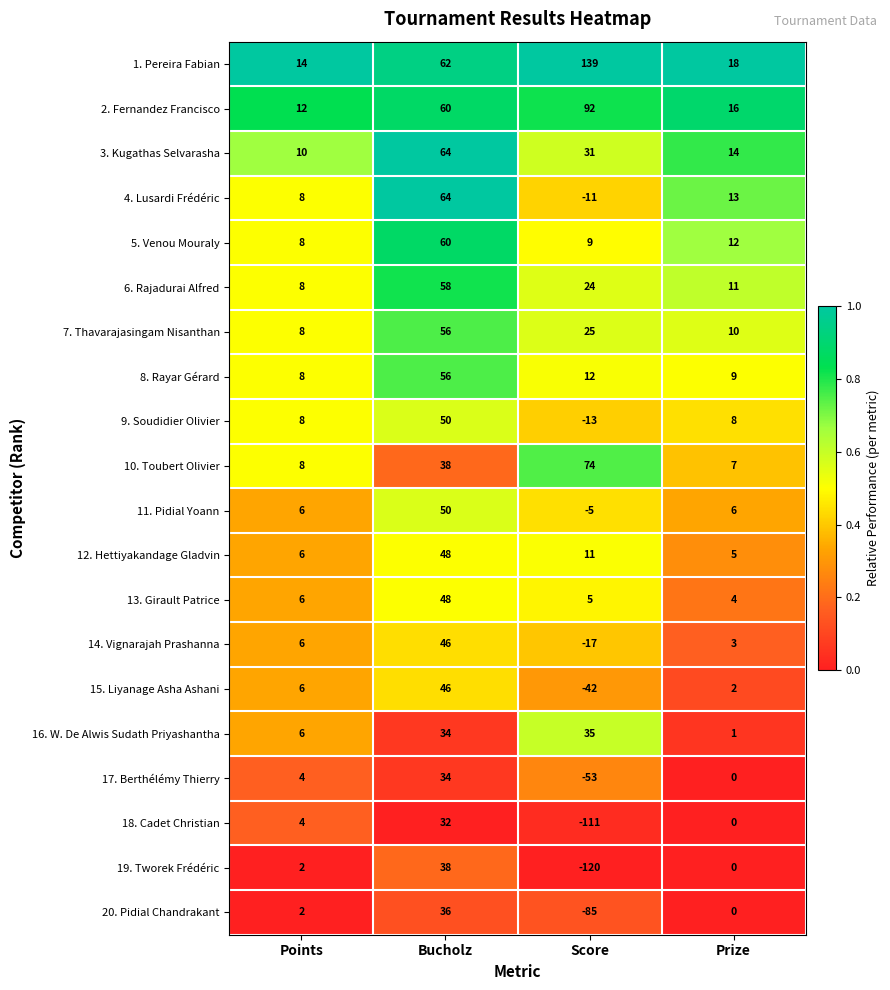

What is the sum of the 11. Pidial Yoann values at Points and Bucholz?

56